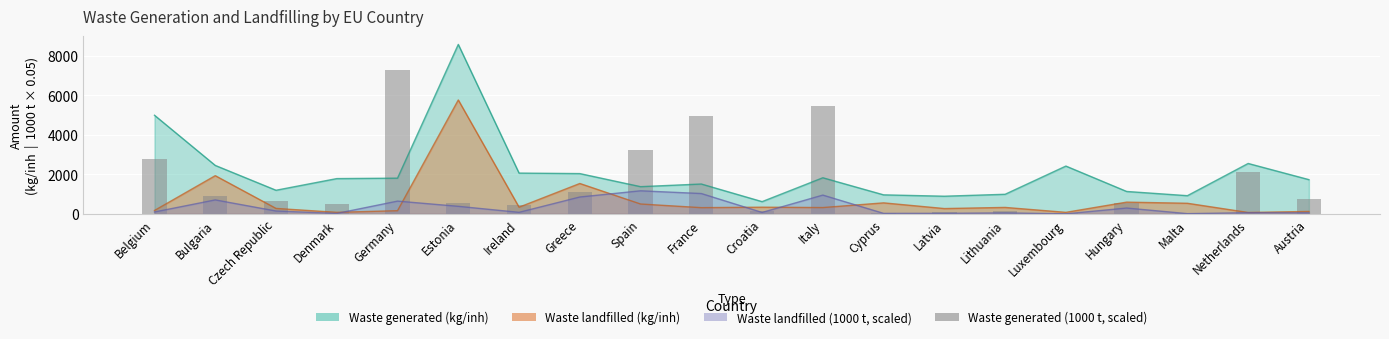

The value at Italy is 5446.6. True or false?

True